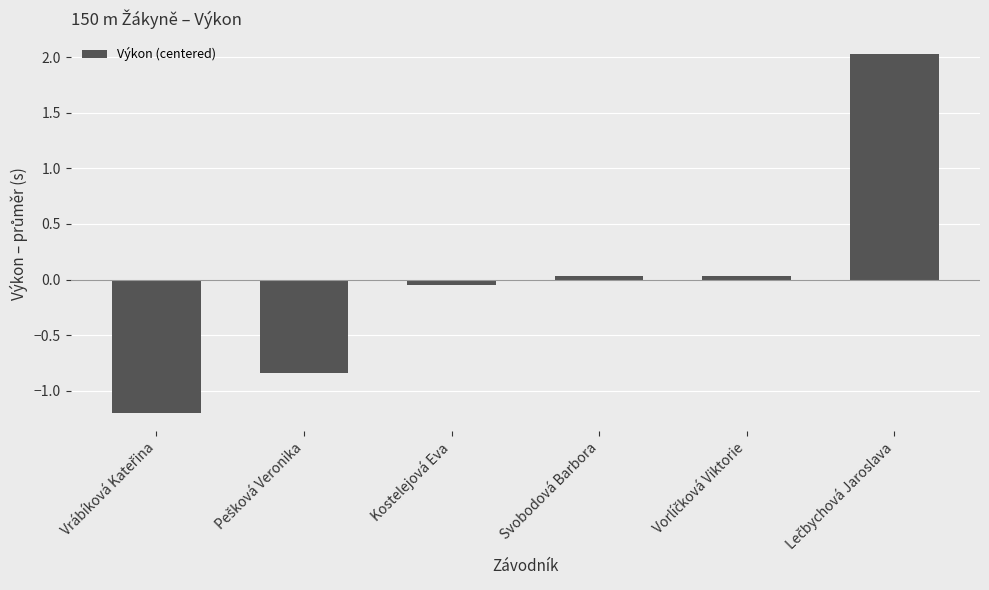

What is the label of the 4th bar from the right?

Kostelejová Eva